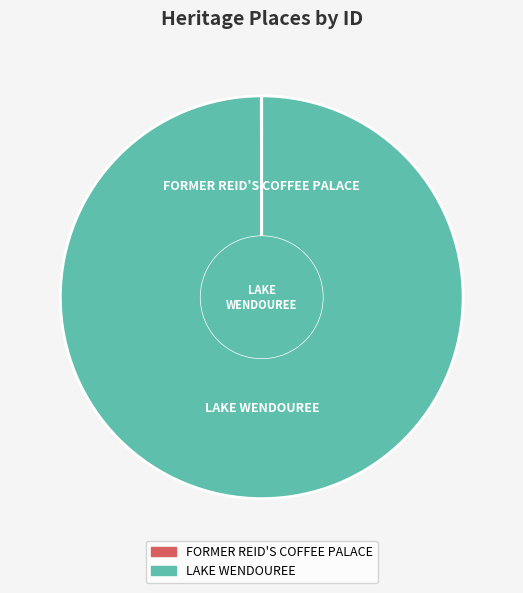

Is it true that LAKE WENDOUREE is 100% of the pie?

True